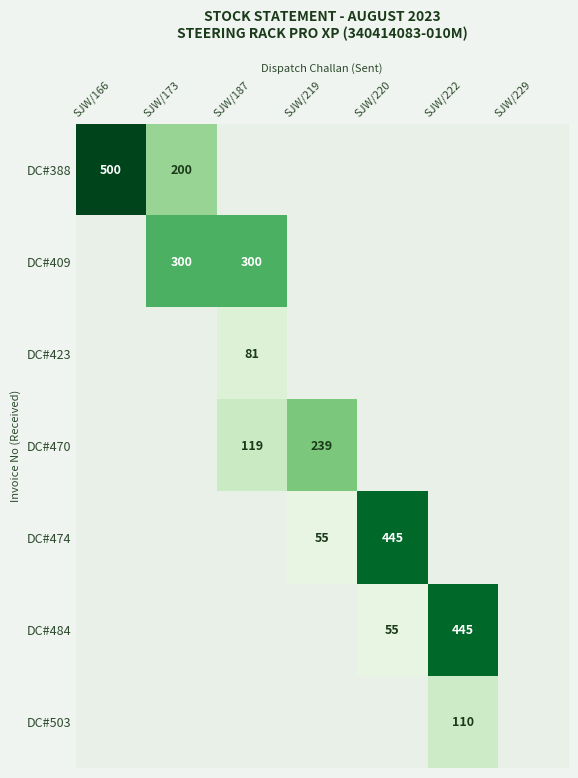

Is it true that DC#474 equals 98 at SJW/219?

False